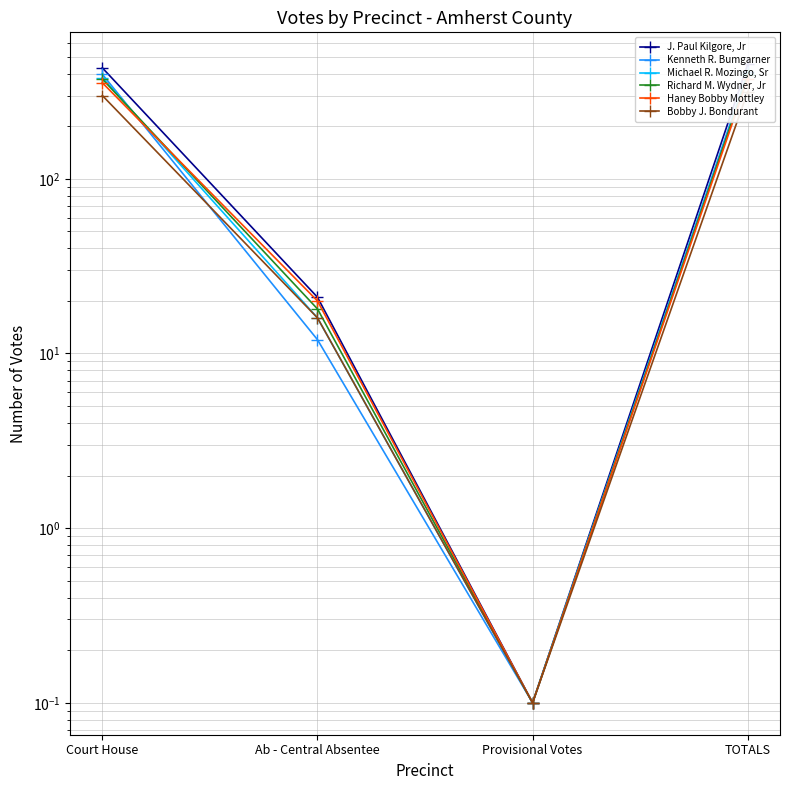

At Ab - Central Absentee, list the series in order from largest to smallest.

J. Paul Kilgore, Jr, Haney Bobby Mottley, Richard M. Wydner, Jr, Michael R. Mozingo, Sr, Bobby J. Bondurant, Kenneth R. Bumgarner